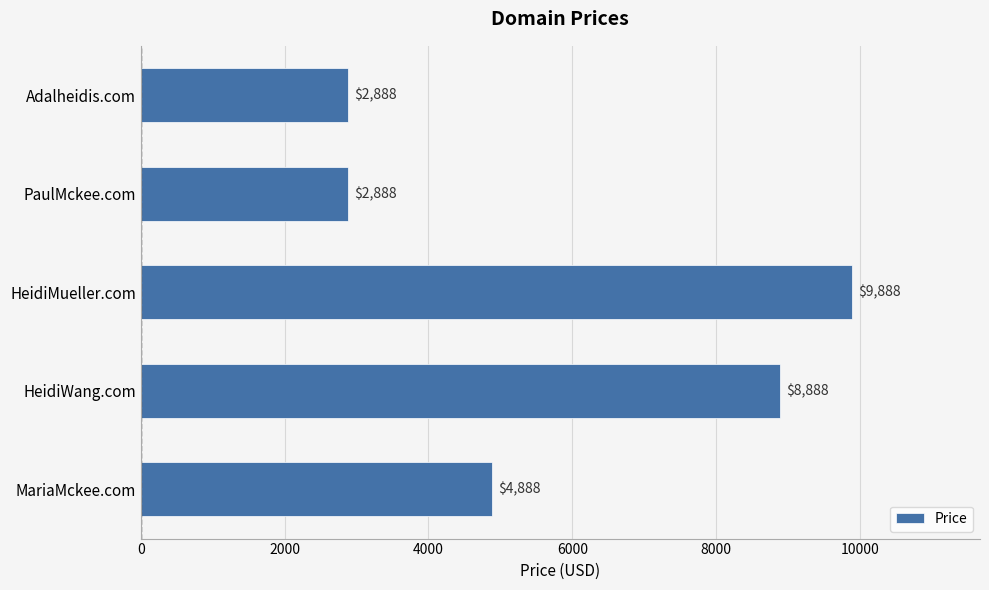

Count the values in the range 2888 to 8888.

4